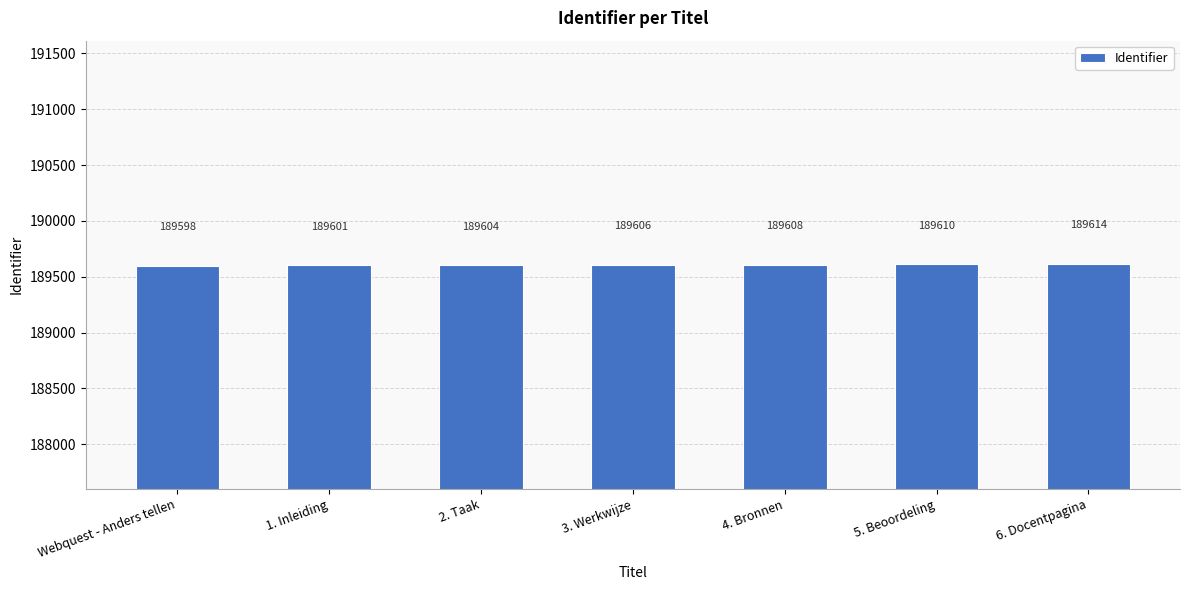

What is the sum of all values?

1327241